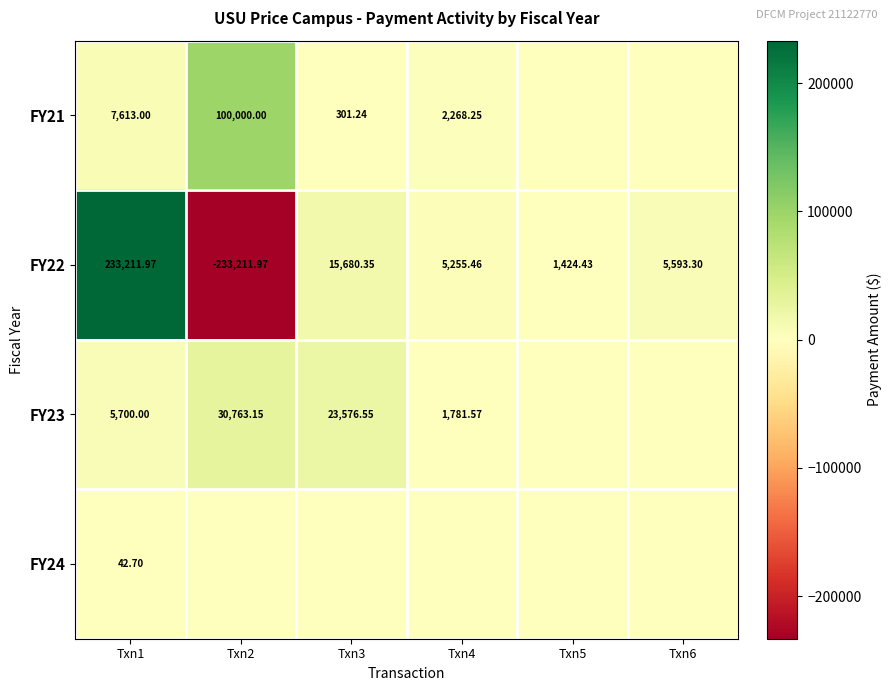

Between Txn4 and Txn3, which is larger?

Txn4